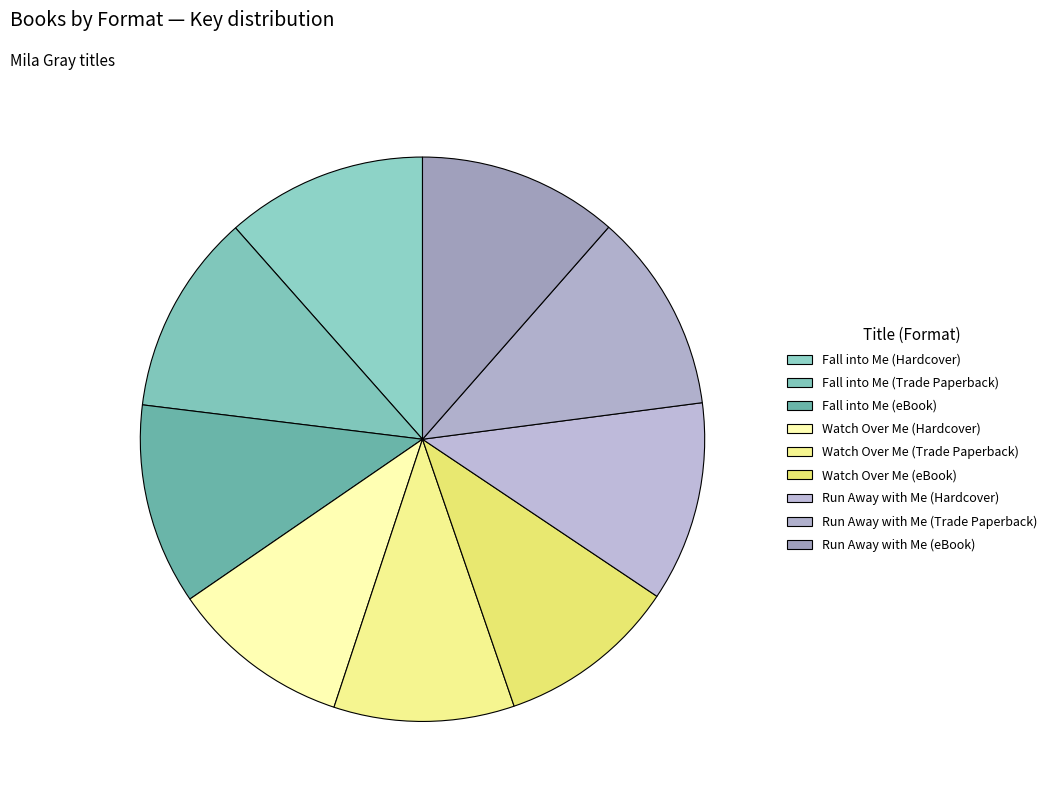

What is the largest slice in the pie chart?

Fall into Me (Hardcover)